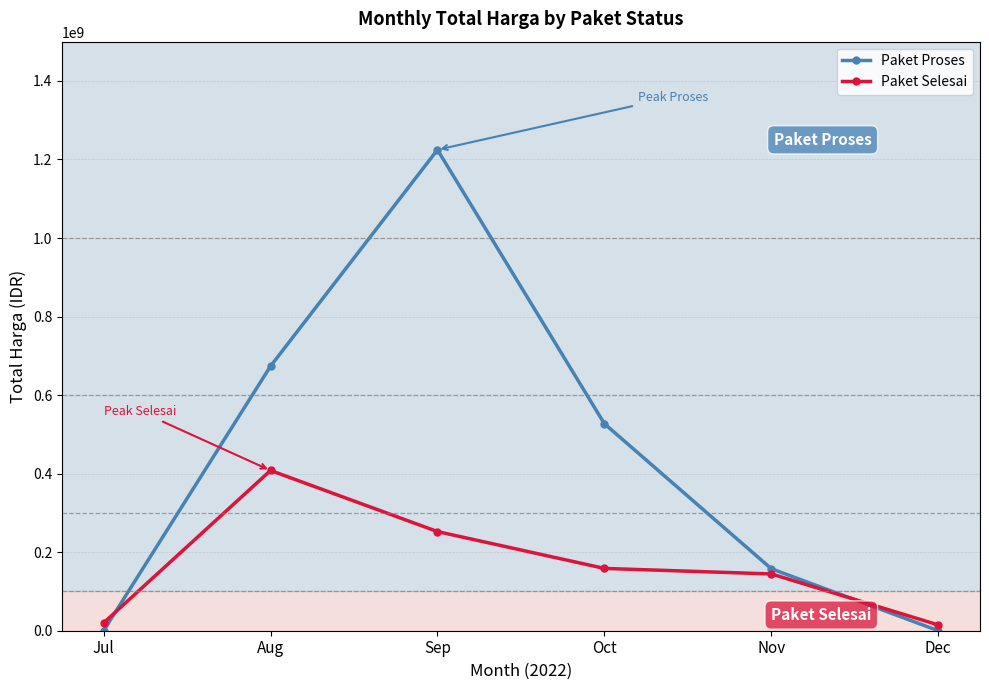

Read the Paket Proses value at Sep.

1224682000